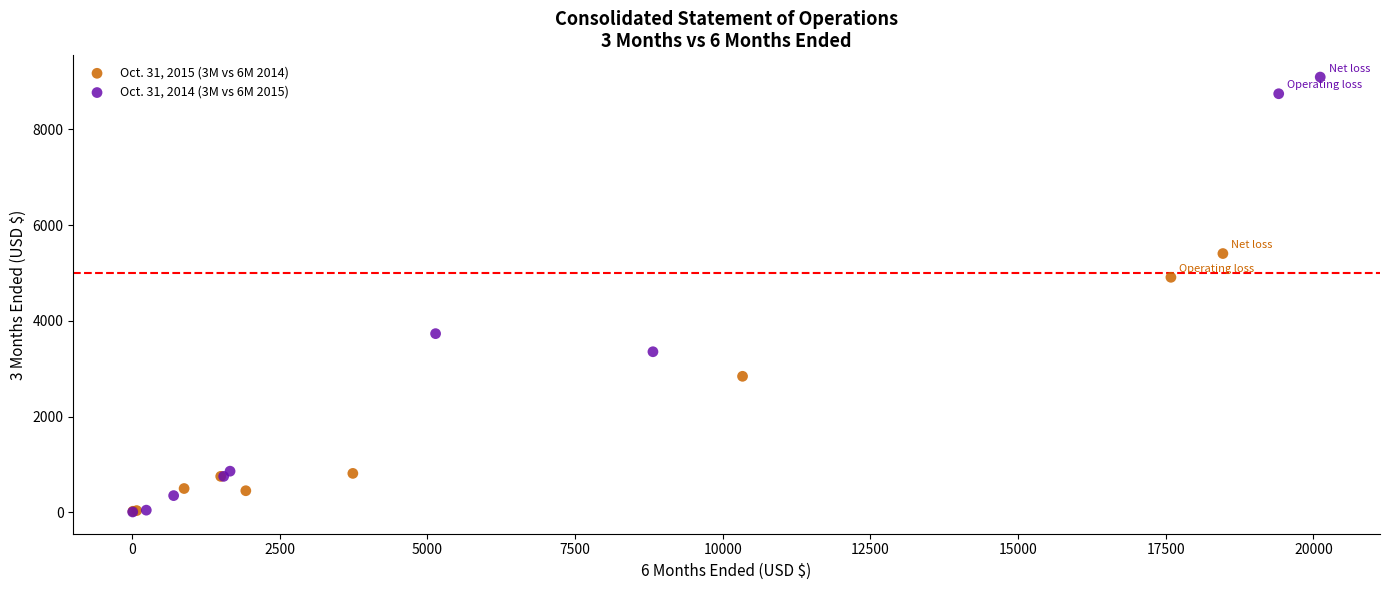

Which series contains the highest Y value?

Oct. 31, 2014 (3M vs 6M 2015)